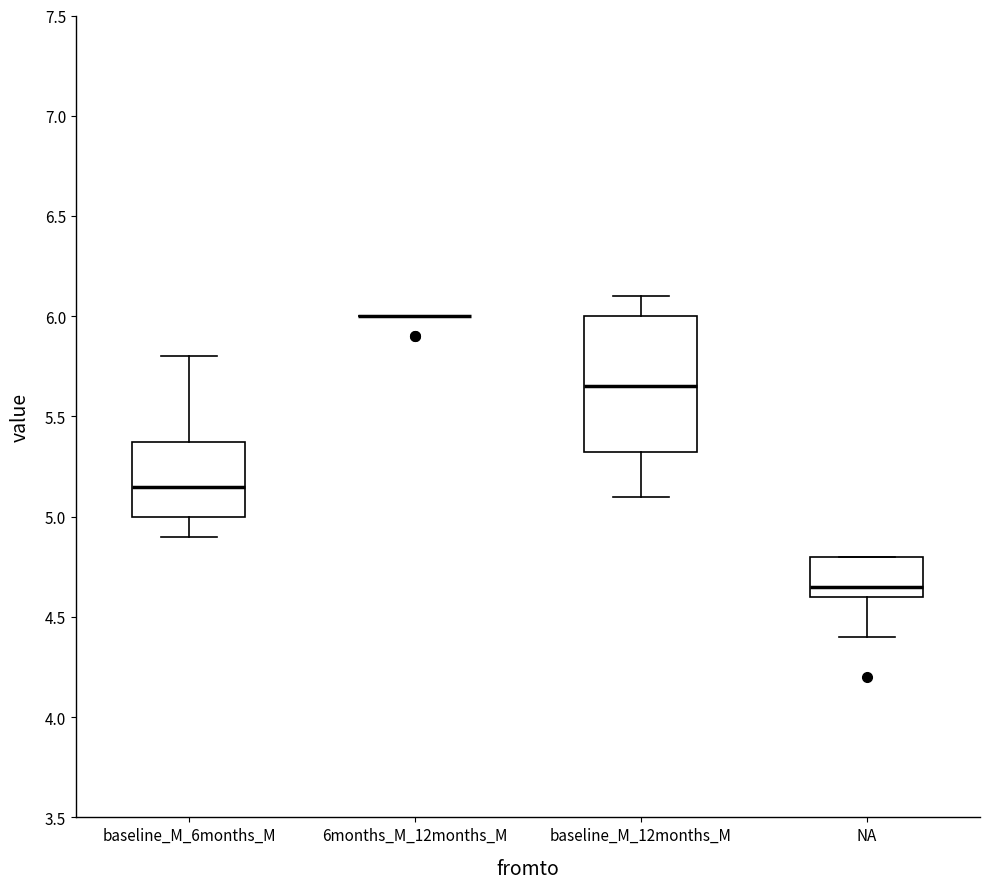

Reading left to right, transcribe this box plot: for each box, give where its median line is, the range the box spans, and where its two whiskers end, as read against the y-axis. The values are not printed on the chart, so give them approximately, as read against the axis.

baseline_M_6months_M: median 5.15, box 5.00 to 5.40, whiskers 4.90 to 5.80
6months_M_12months_M: box collapsed to a line at 6.00, whiskers 6.00 to 6.00
baseline_M_12months_M: median 5.65, box 5.35 to 6.00, whiskers 5.10 to 6.10
NA: median 4.65, box 4.60 to 4.80, whiskers 4.40 to 4.80